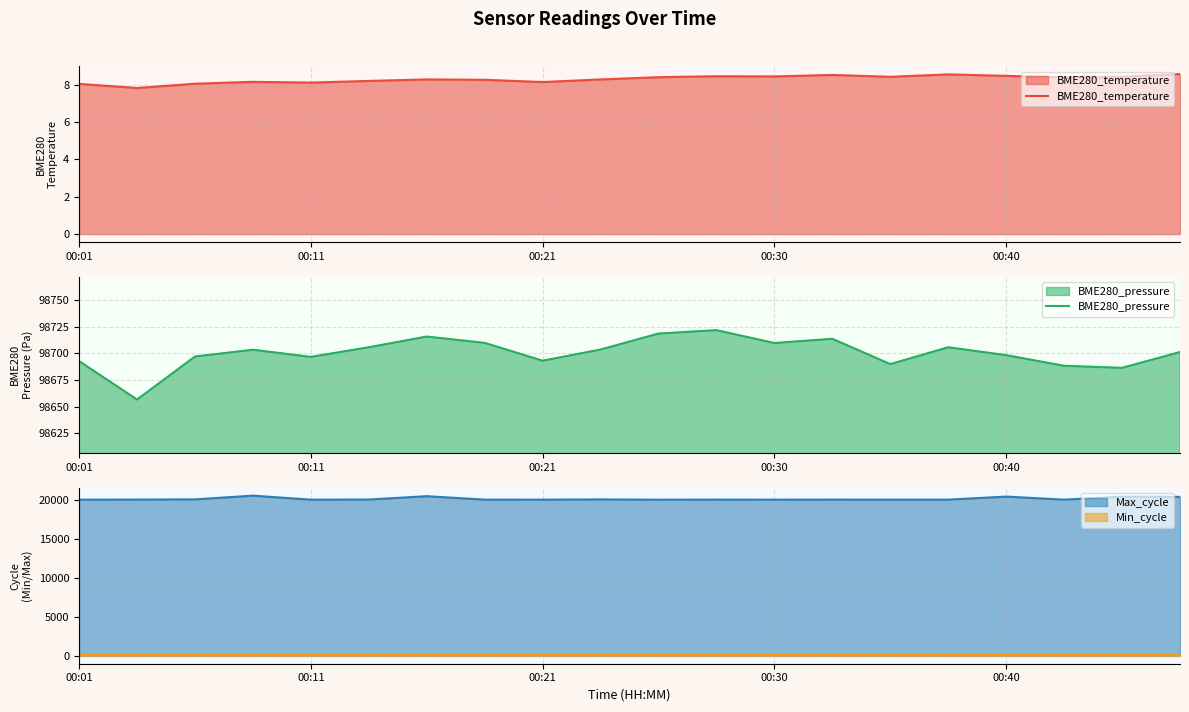

The Min_cycle series shows 39.2 at 13. True or false?

False